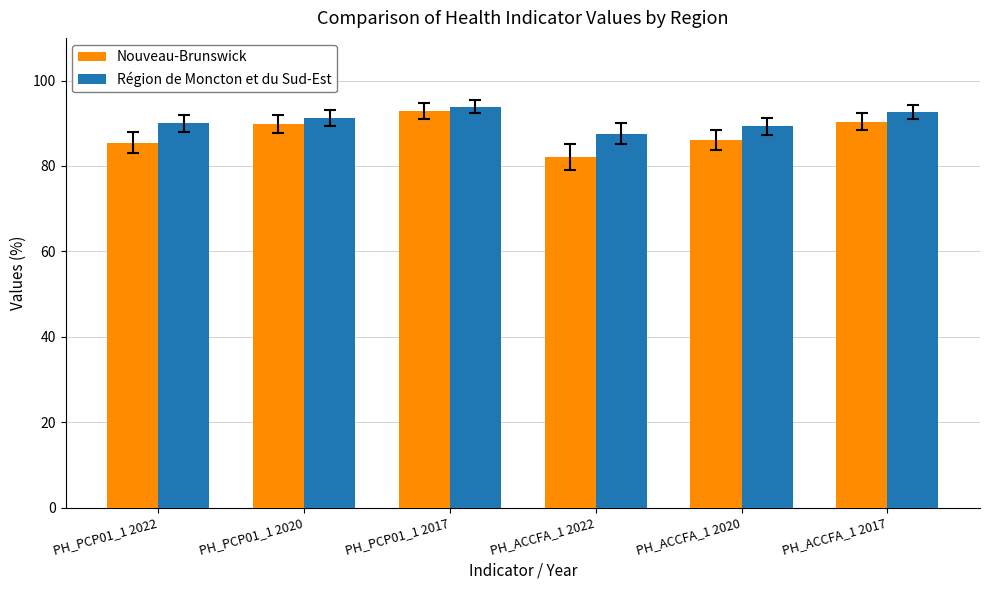

True or false: Nouveau-Brunswick has a value of 158.3 at PH_PCP01_1 2020.

False